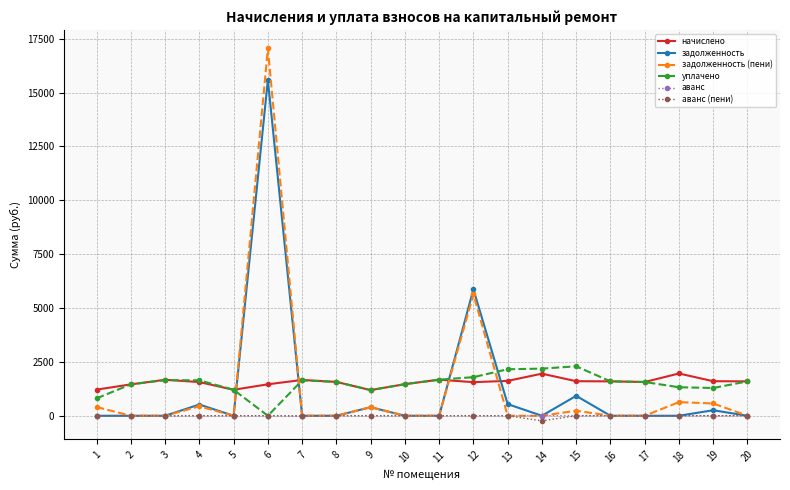

Which label corresponds to the smallest value in the chart?

14